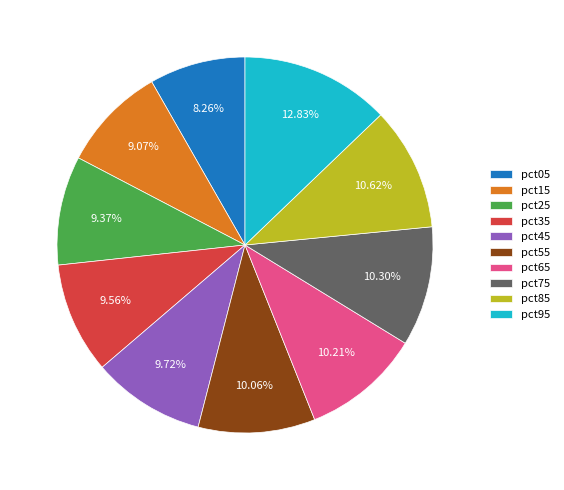

How many slices are in this pie chart?

10